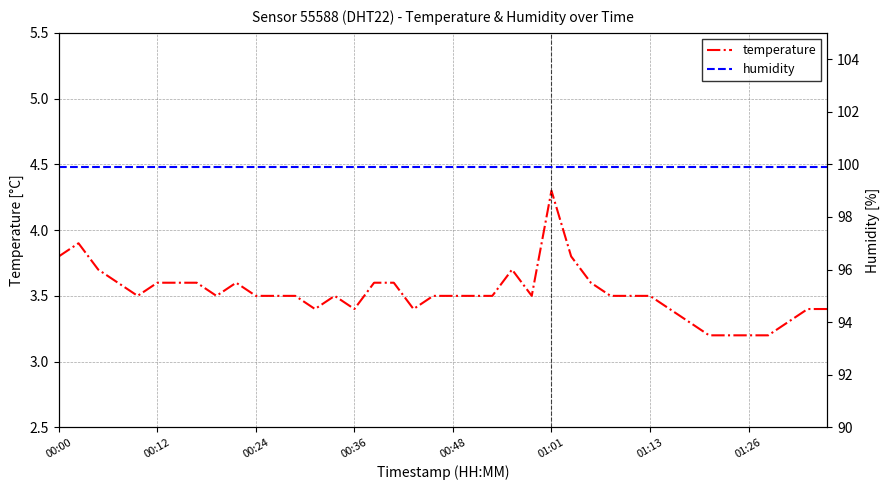

Is it true that temperature equals 2.2 at 00:36?

False